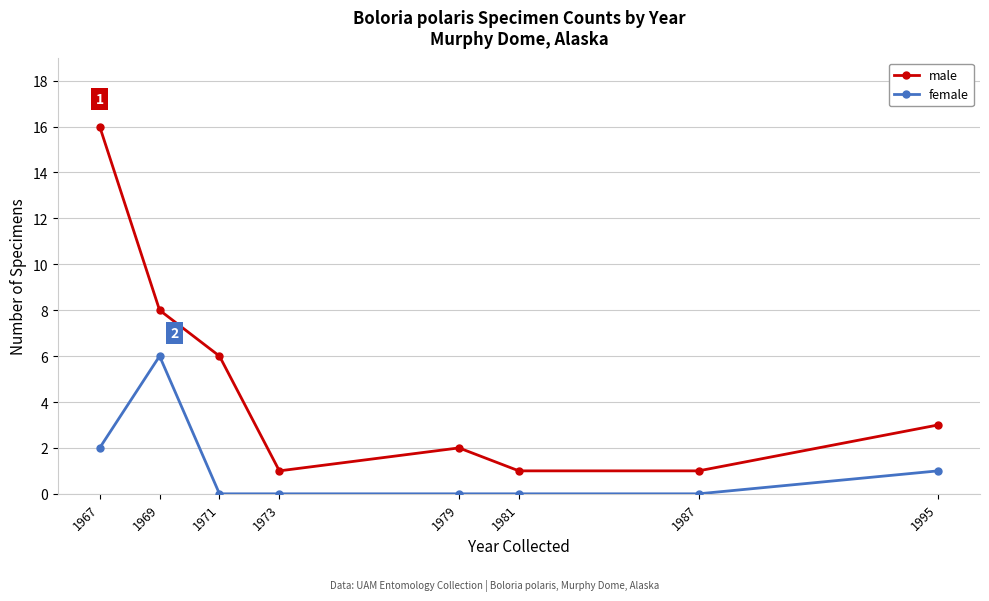

True or false: female and male cross at least once.

False